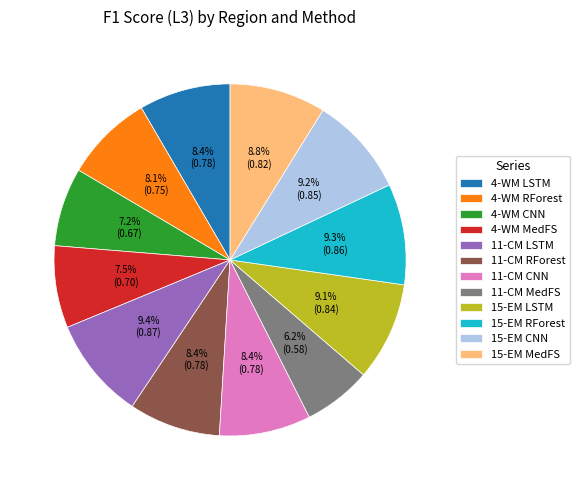

The 4-WM LSTM slice represents 16% of the pie. True or false?

False